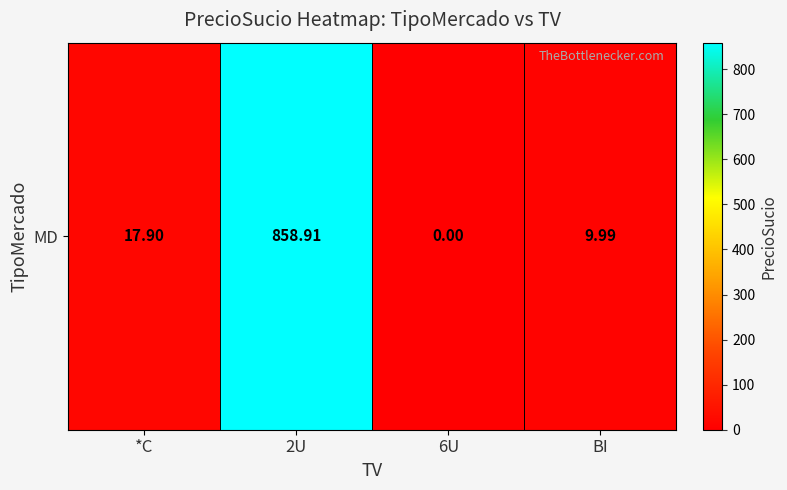

What is the difference between the values at 6U and *C?

17.9